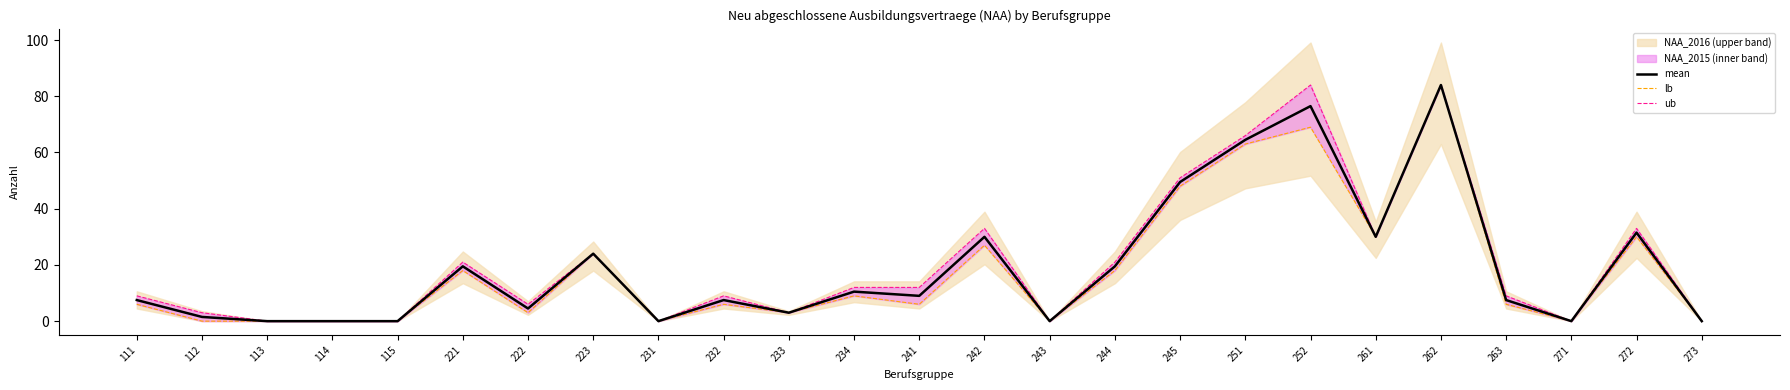

At which label does mean reach its peak?

262